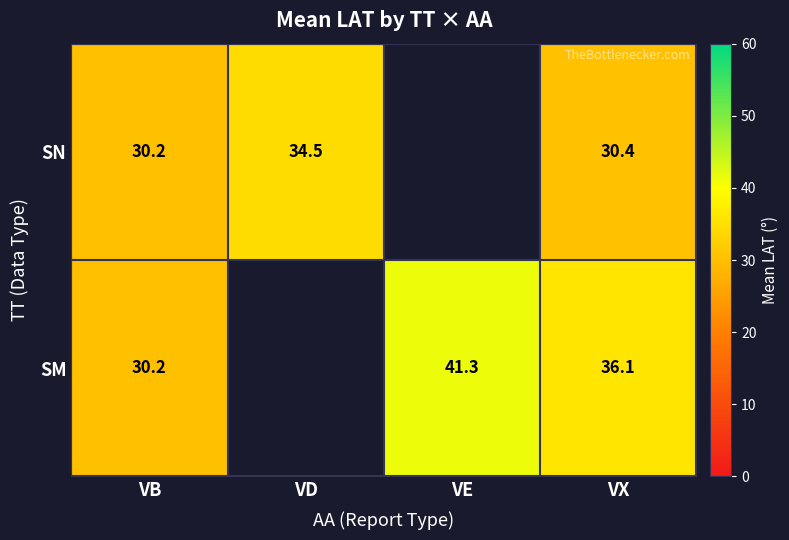

True or false: SM has a value of 30.2 at VB.

True